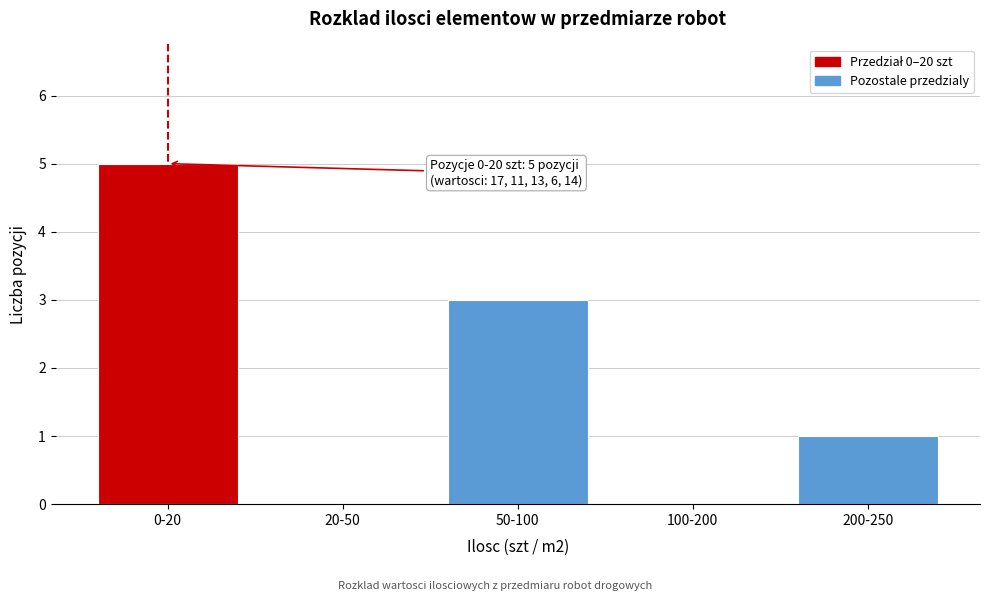

Reading left to right, what are all the values shown in this chart?

0-20=5	20-50=0	50-100=3	100-200=0	200-250=1